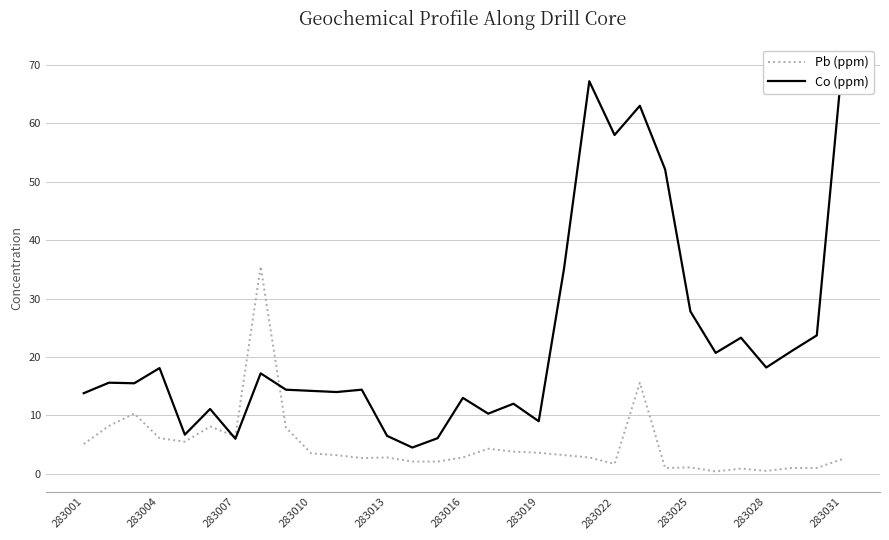

What is the highest value of the Pb (ppm) series?

35.5